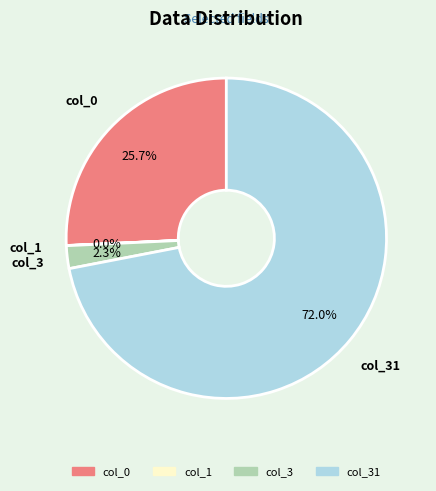

Does any single category account for the majority?

Yes